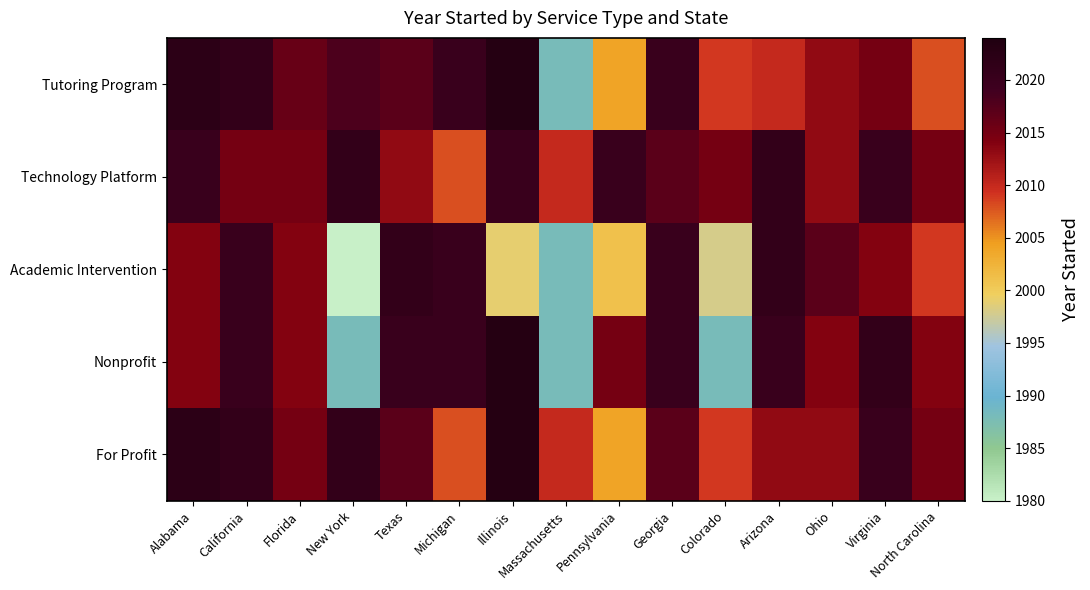

Reading left to right, extract all data points from this chart.

Tutoring Program: Alabama=2022	California=2021	Florida=2016	New York=2018	Texas=2017	Michigan=2020	Illinois=2023	Massachusetts=1988	Pennsylvania=2004	Georgia=2020	Colorado=2009	Arizona=2010	Ohio=2013	Virginia=2015	North Carolina=2008
Technology Platform: Alabama=2020	California=2015	Florida=2015	New York=2021	Texas=2013	Michigan=2008	Illinois=2020	Massachusetts=2010	Pennsylvania=2020	Georgia=2017	Colorado=2015	Arizona=2021	Ohio=2013	Virginia=2020	North Carolina=2015
Academic Intervention: Alabama=2014	California=2020	Florida=2014	New York=1980	Texas=2021	Michigan=2020	Illinois=1999	Massachusetts=1988	Pennsylvania=2001	Georgia=2020	Colorado=1998	Arizona=2021	Ohio=2017	Virginia=2014	North Carolina=2009
Nonprofit: Alabama=2014	California=2020	Florida=2014	New York=1988	Texas=2020	Michigan=2020	Illinois=2023	Massachusetts=1988	Pennsylvania=2015	Georgia=2020	Colorado=1988	Arizona=2020	Ohio=2014	Virginia=2021	North Carolina=2014
For Profit: Alabama=2022	California=2021	Florida=2015	New York=2021	Texas=2017	Michigan=2008	Illinois=2023	Massachusetts=2010	Pennsylvania=2004	Georgia=2017	Colorado=2009	Arizona=2013	Ohio=2013	Virginia=2020	North Carolina=2015